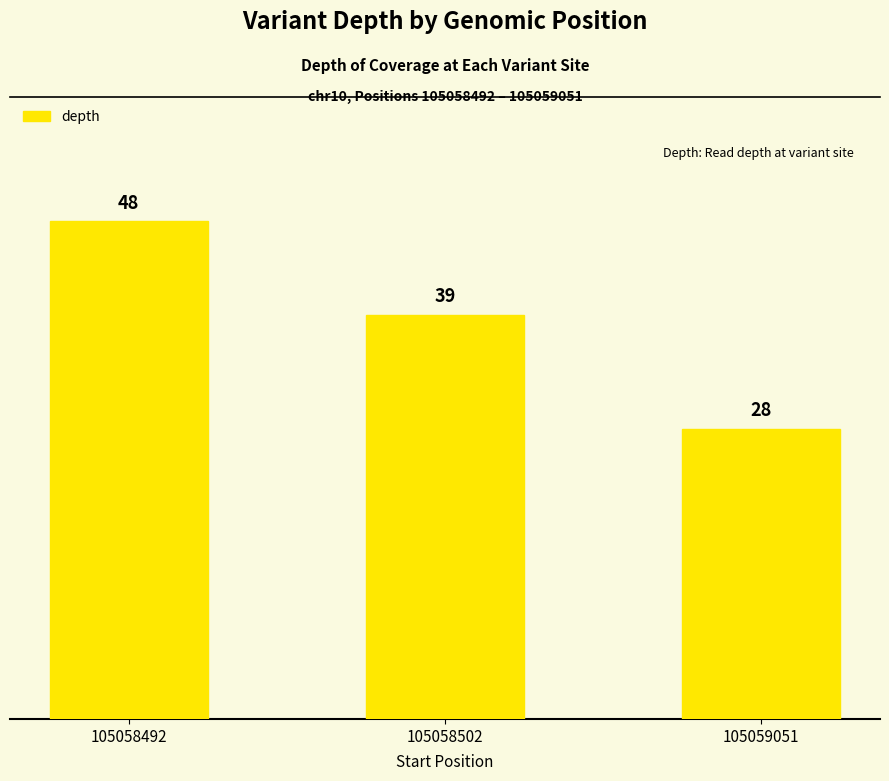

List the labels in order of value, smallest first.

105059051, 105058502, 105058492